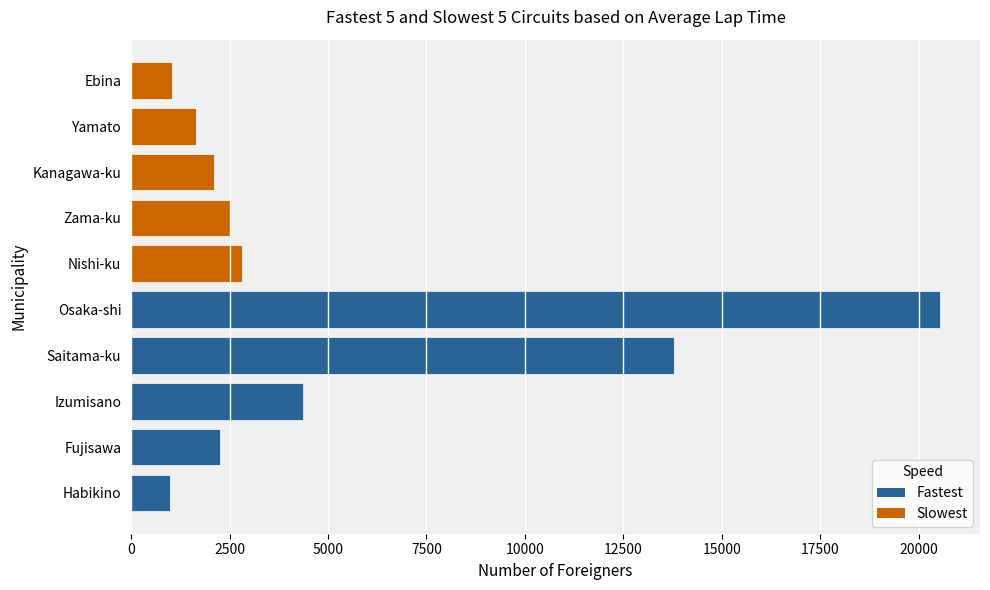

How many bars are there in total?

10